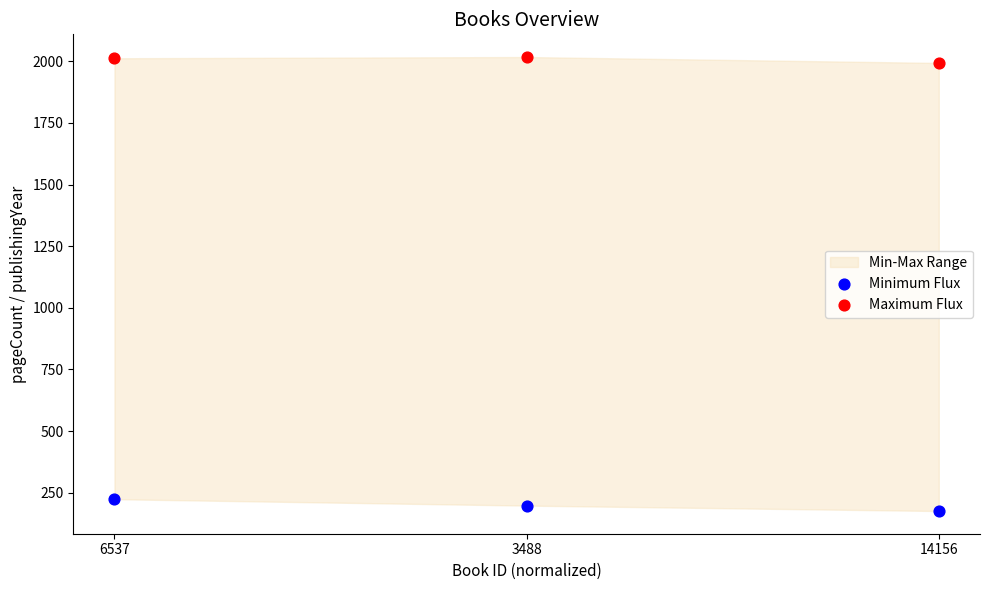

Across all data points, what is the range of Y values (max minus min)?

1841